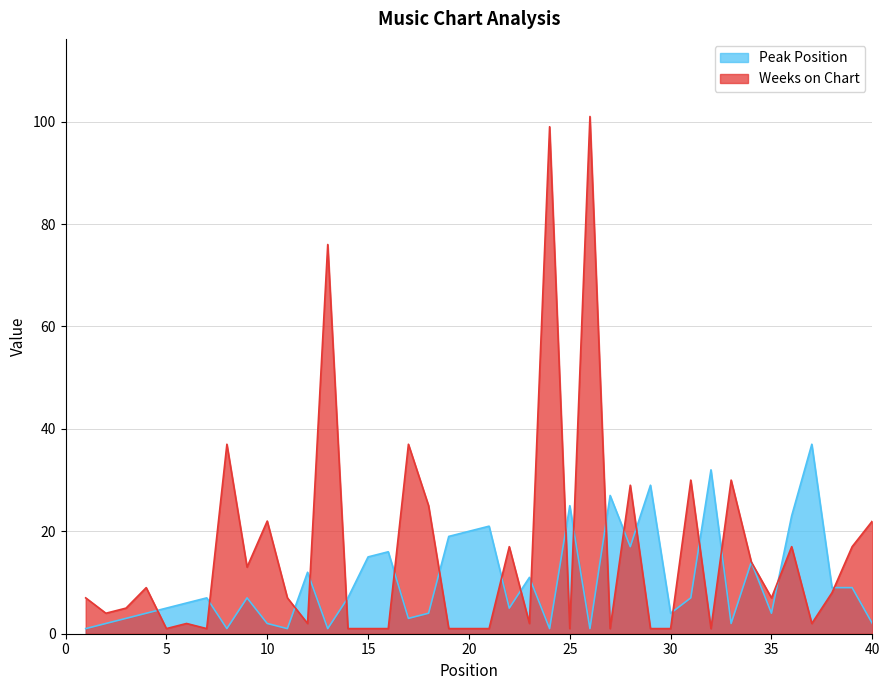

Which category has the highest value in the Peak Position series?

37